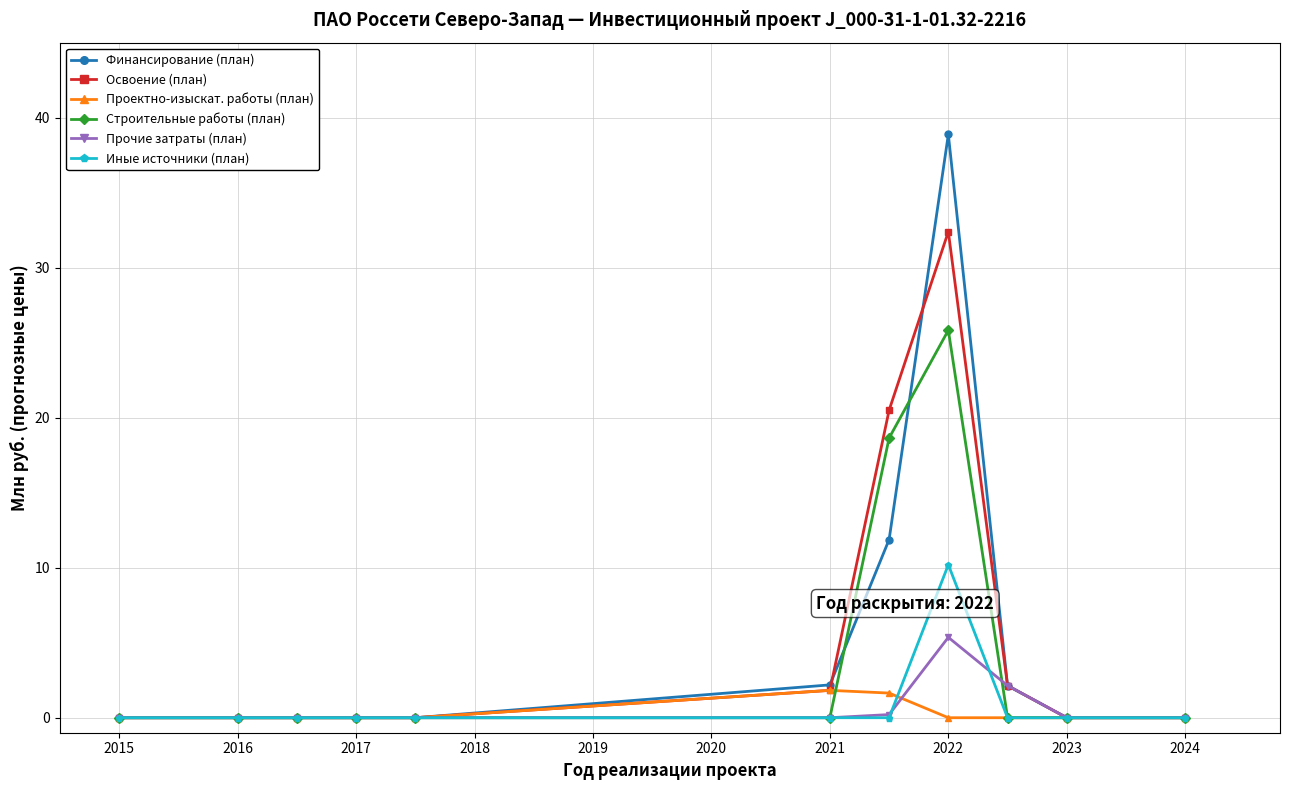

What is the maximum value shown in the chart?

38.9